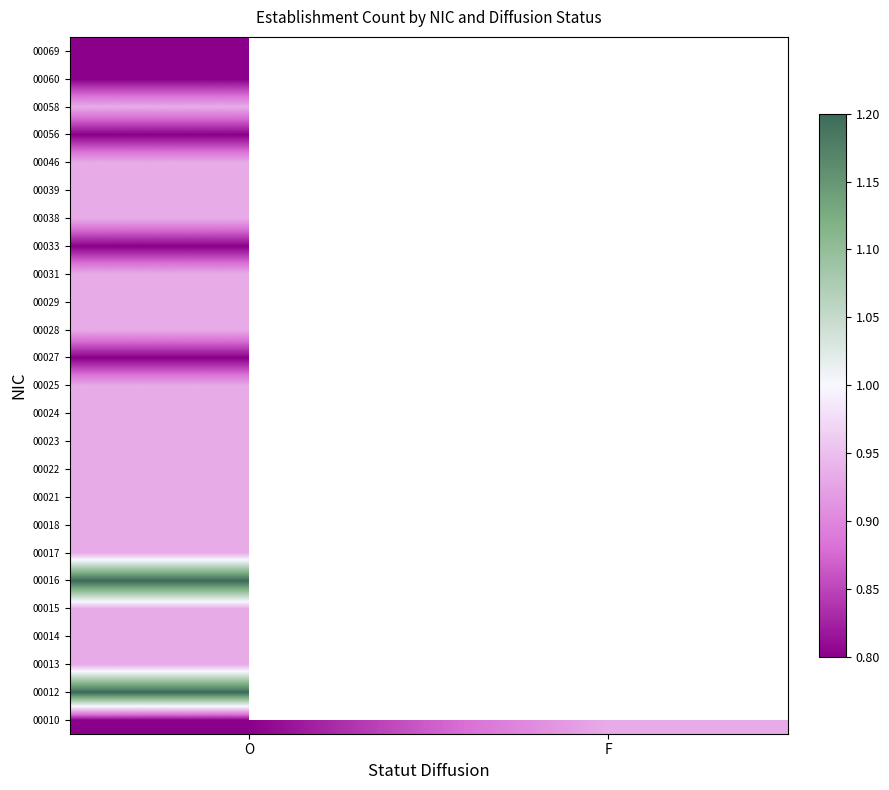

What is the total value across all series at O?

23.1